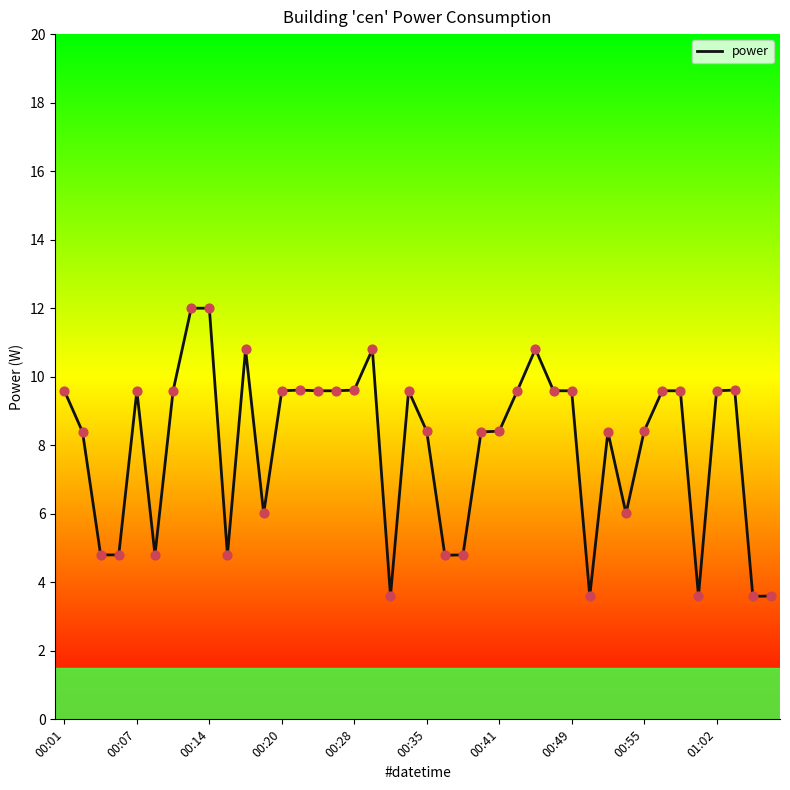

What is the minimum value shown in the chart?

3.6